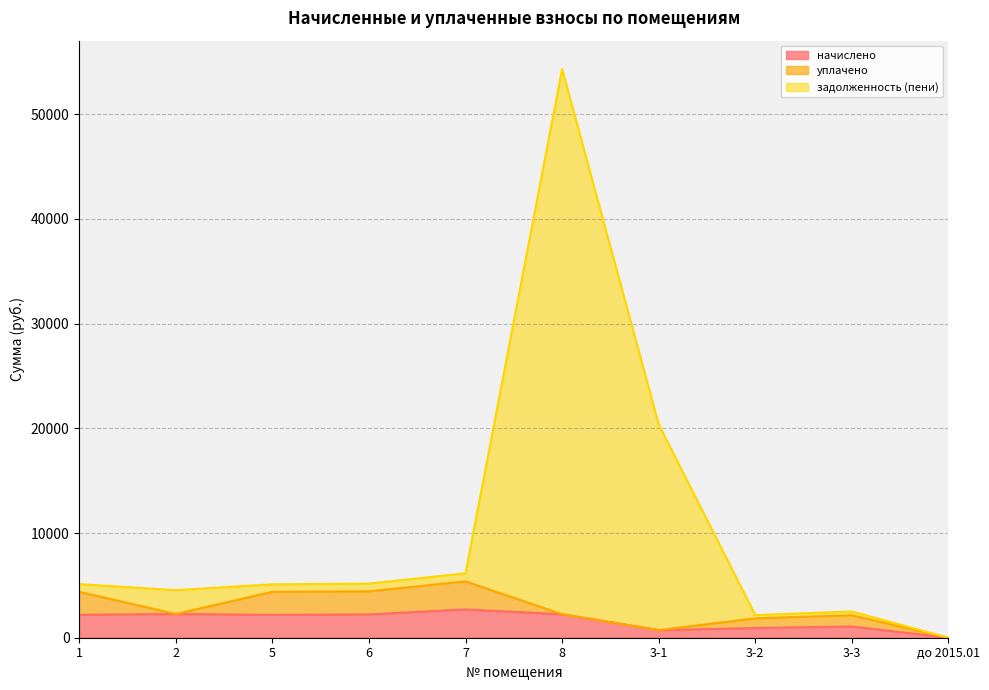

What is the average value of the задолженность (пени) series?

10542.7